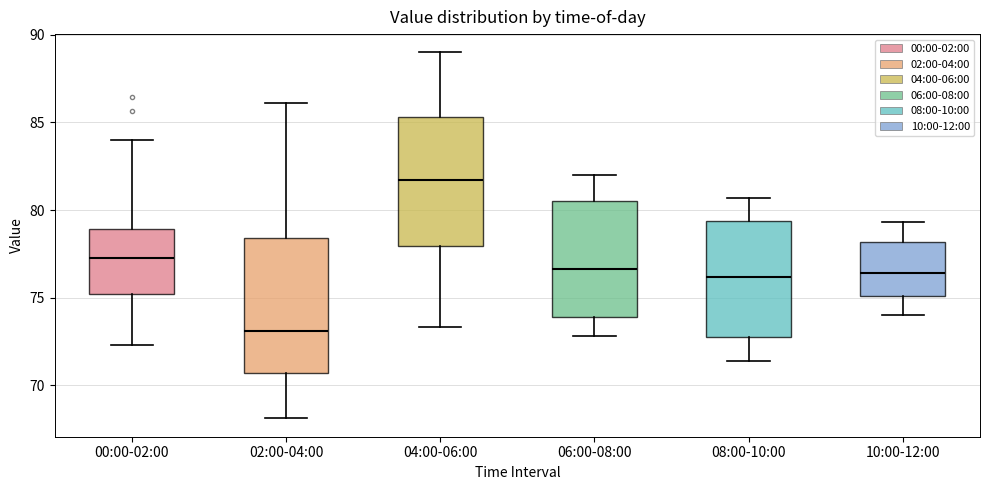

Reading left to right, read every box against the y-axis: the position of its median line, the range the box covers, and the ends of its whiskers. The values are not printed on the chart, so give them approximately, as read against the axis.

00:00-02:00: median 77.5, box 75.0 to 79.0, whiskers 72.5 to 84.0
02:00-04:00: median 73.0, box 70.5 to 78.5, whiskers 68.0 to 86.0
04:00-06:00: median 81.5, box 78.0 to 85.5, whiskers 73.5 to 89.0
06:00-08:00: median 76.5, box 74.0 to 80.5, whiskers 73.0 to 82.0
08:00-10:00: median 76.0, box 73.0 to 79.5, whiskers 71.5 to 80.5
10:00-12:00: median 76.5, box 75.0 to 78.0, whiskers 74.0 to 79.5